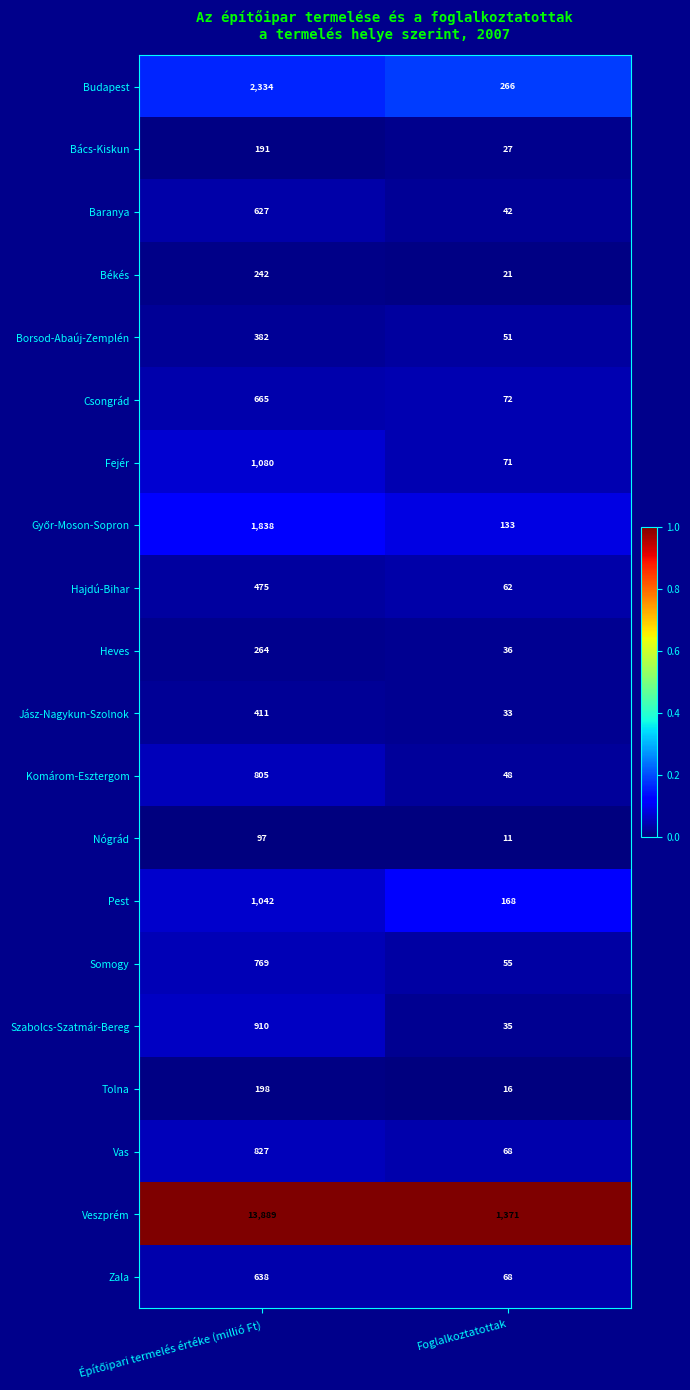

Count the number of categories in the chart.

2